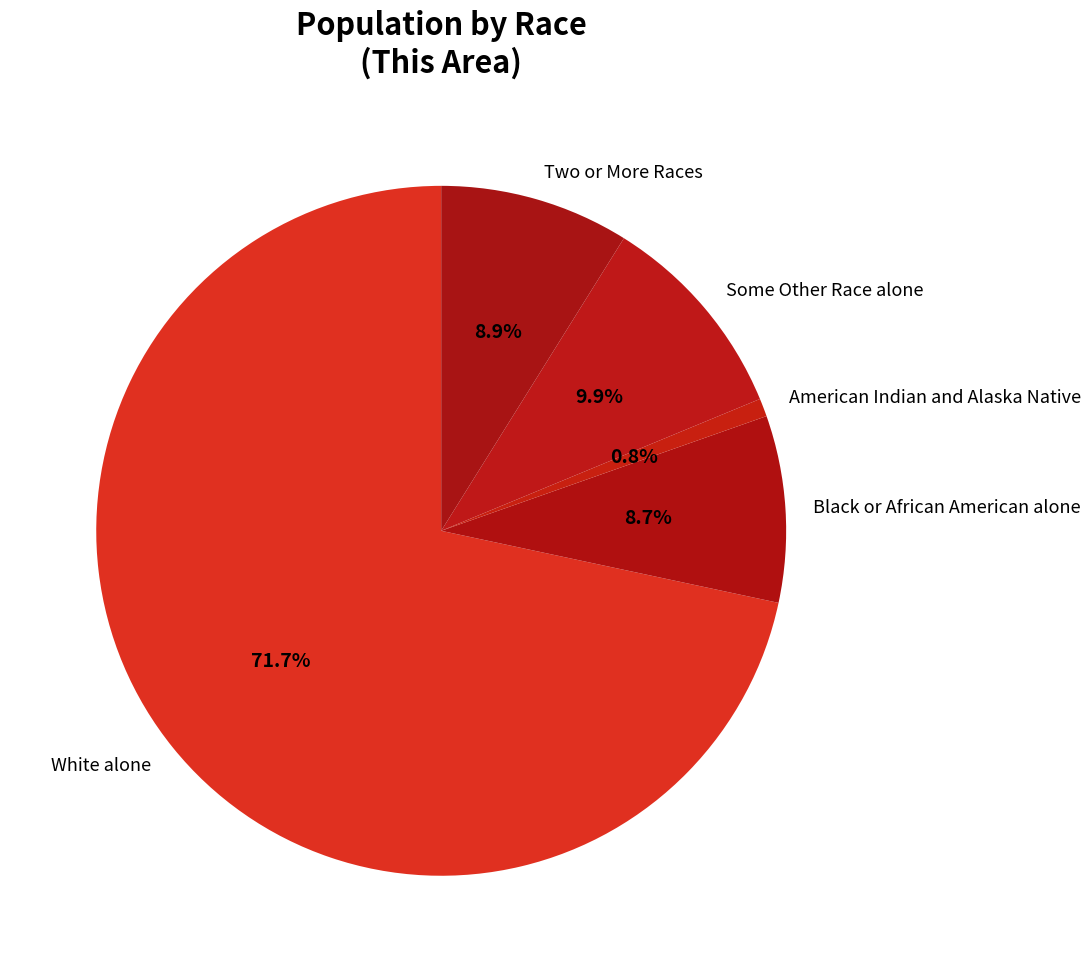

What is the ratio of the value at White alone to the value at Black or African American alone?

8.2